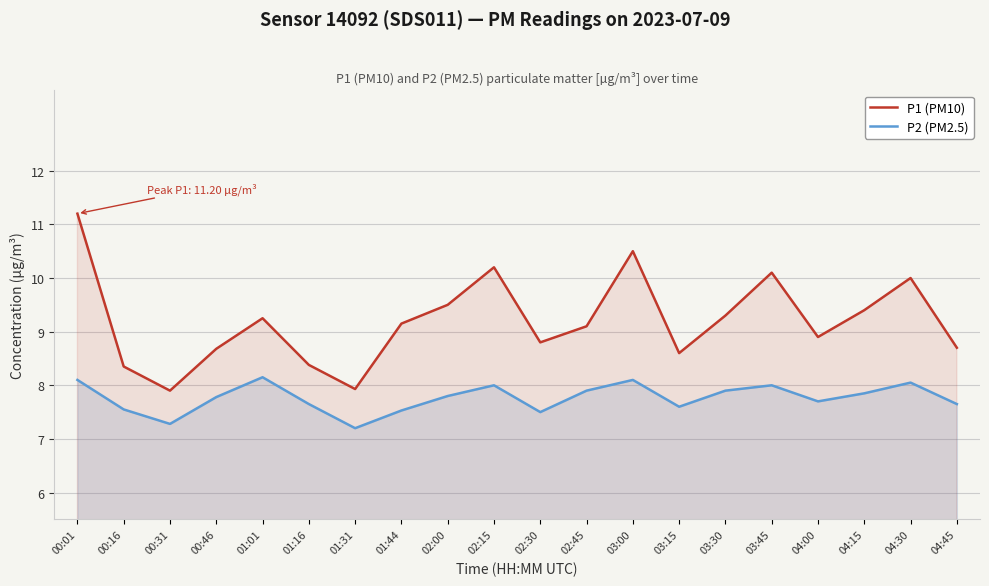

How many series are shown in this chart?

2